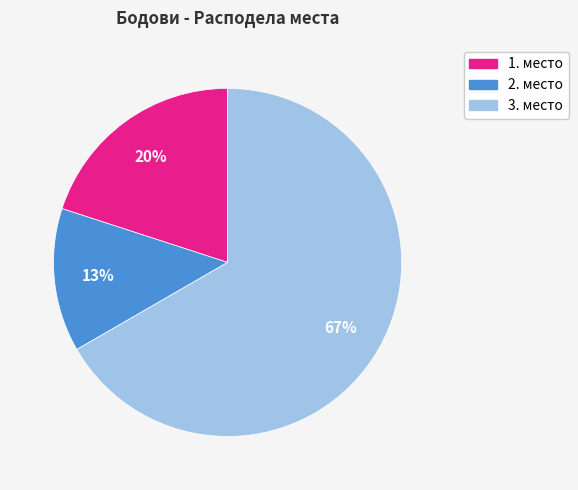

Is there any slice that represents more than half of the pie?

Yes